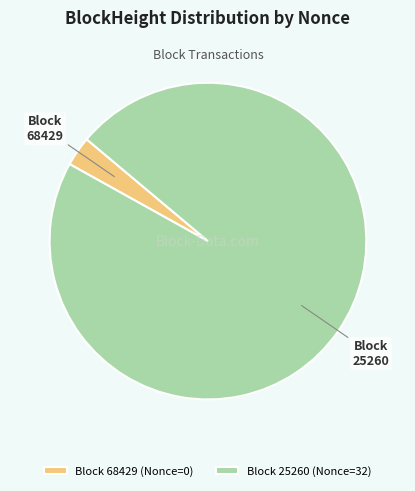

Is the sum of Block 68429 (Nonce=0) and Block 25260 (Nonce=32) greater than half?

Yes